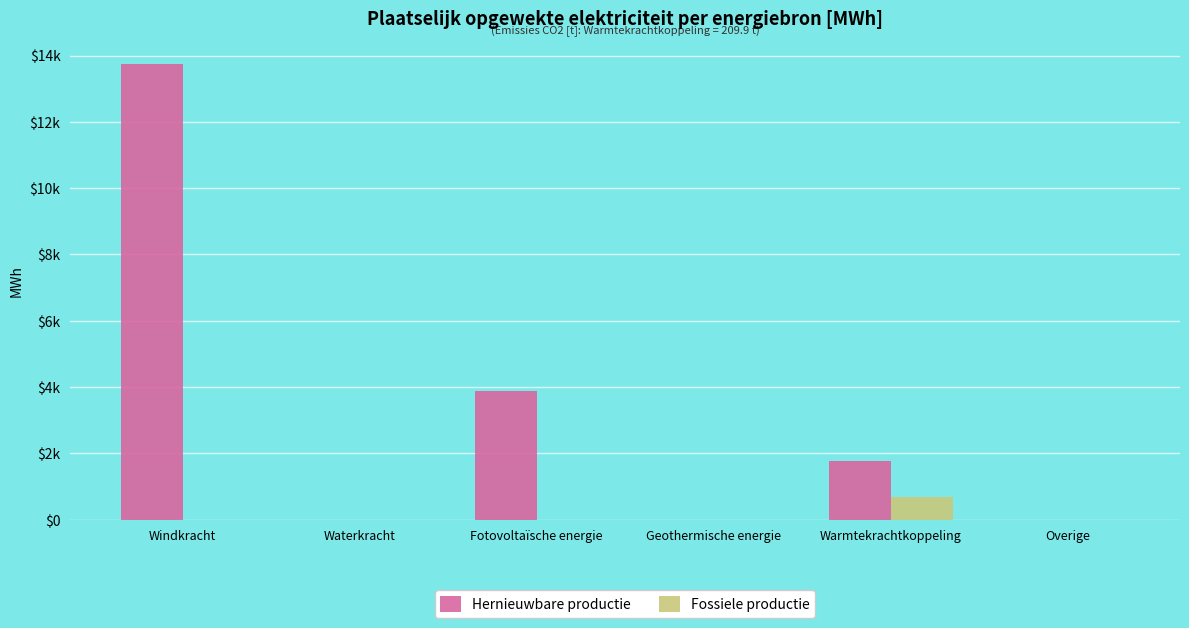

At Overige, list the series in order from largest to smallest.

Hernieuwbare productie, Fossiele productie